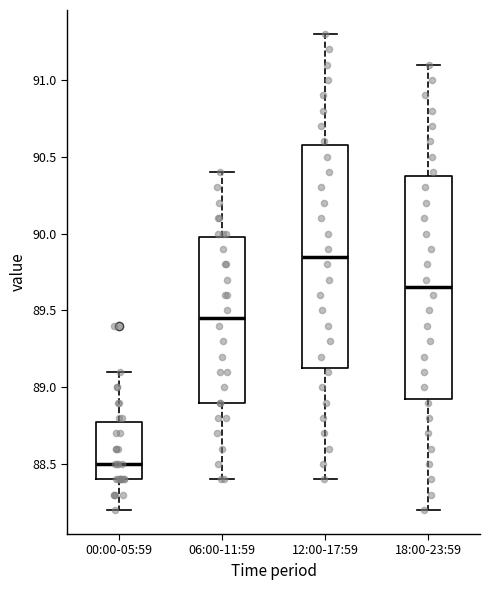

Where does the median line of the box for 12:00-17:59 sit on the y-axis? The values are not printed on the chart, so give them approximately, as read against the axis.

89.85